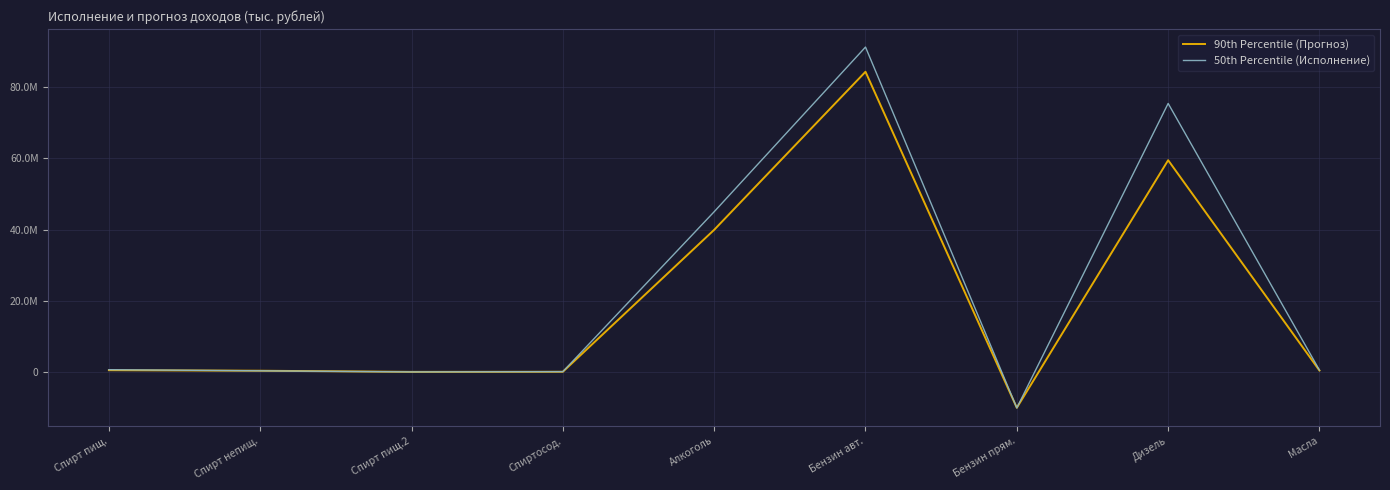

Where is the first local maximum for 50th Percentile (Исполнение)?

Бензин авт.